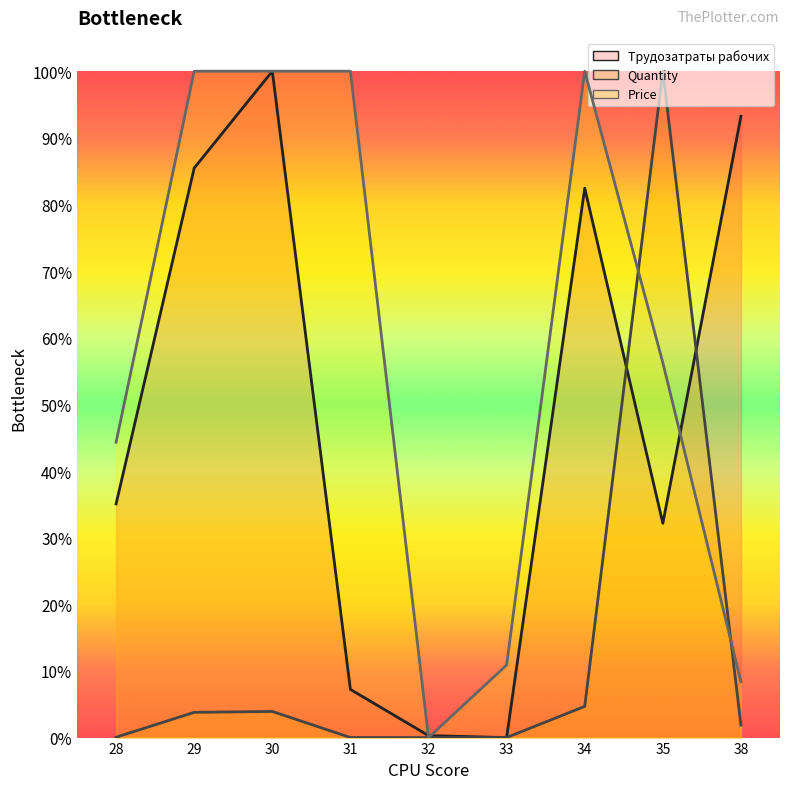

True or false: Трудозатраты рабочих (line) and Price (line) intersect in this chart.

True